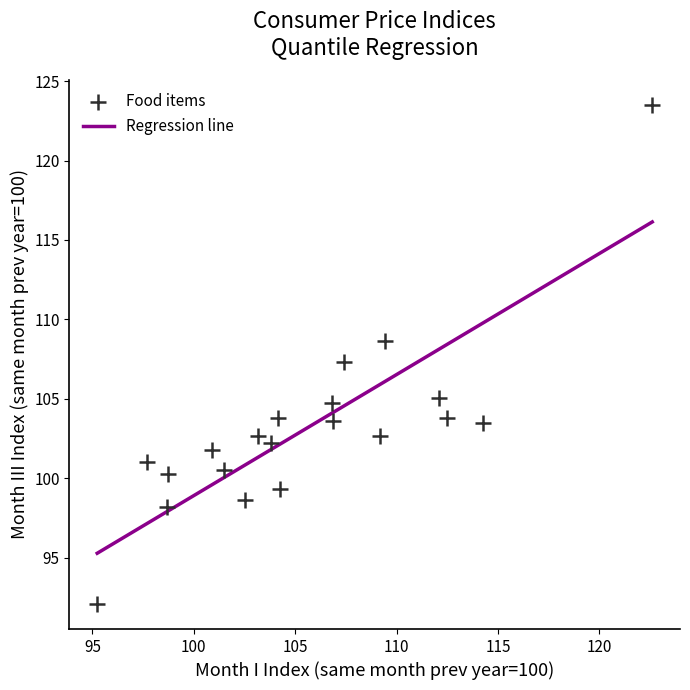

What Y value in the scatter plot is closest to 107?

107.3